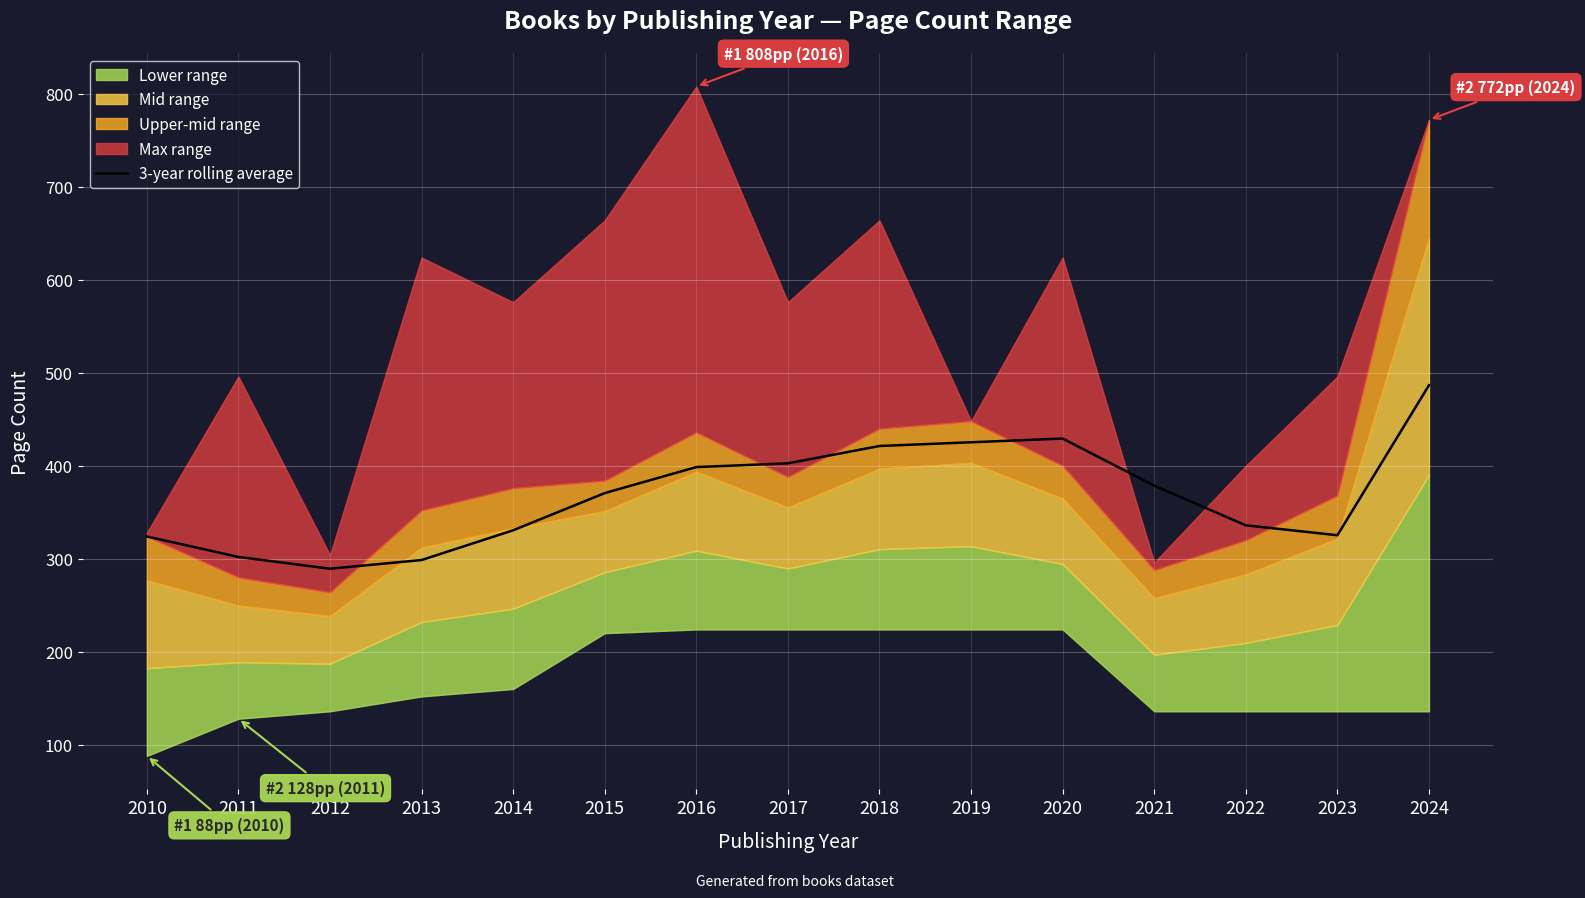

How many points are higher than both their immediate neighbors (excluding endpoints)?

1